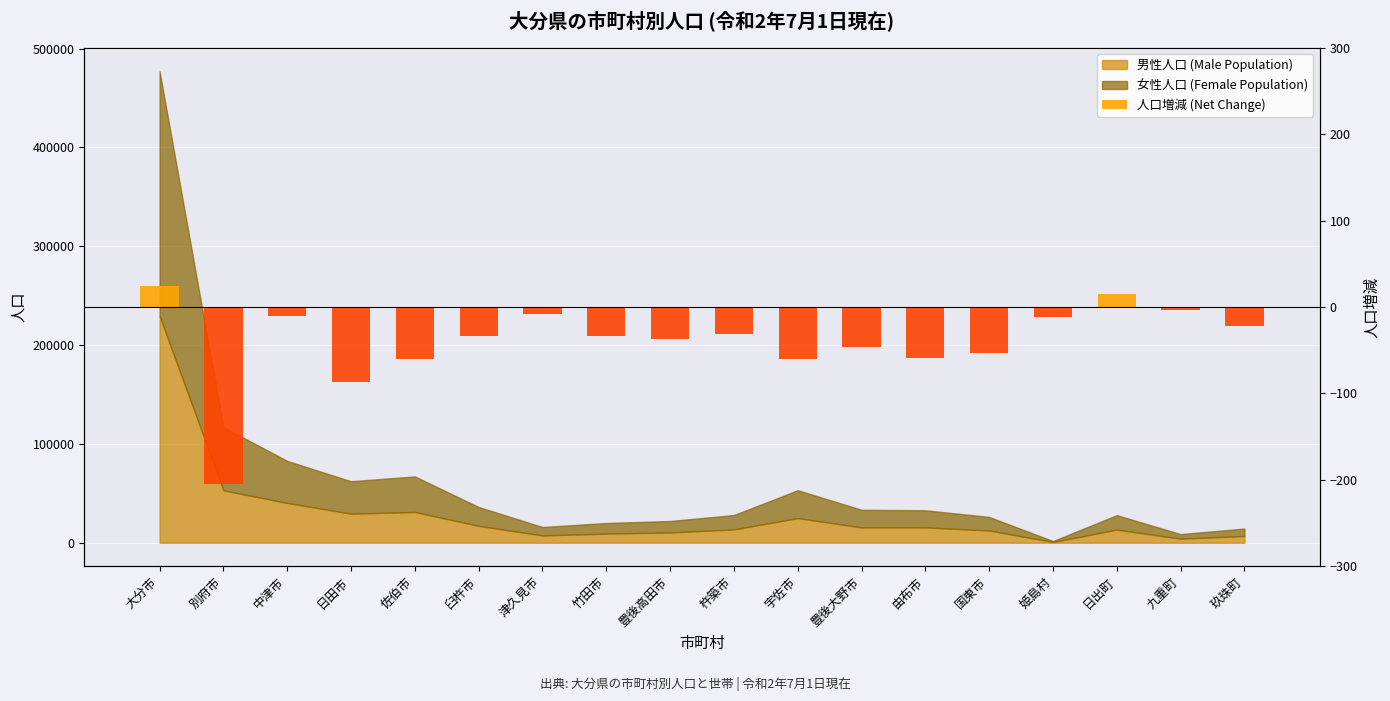

List the labels in order of value, largest first.

大分市, 日出町, 九重町, 津久見市, 中津市, 姫島村, 玖珠町, 杵築市, 臼杵市, 竹田市, 豊後高田市, 豊後大野市, 国東市, 由布市, 佐伯市, 宇佐市, 日田市, 別府市